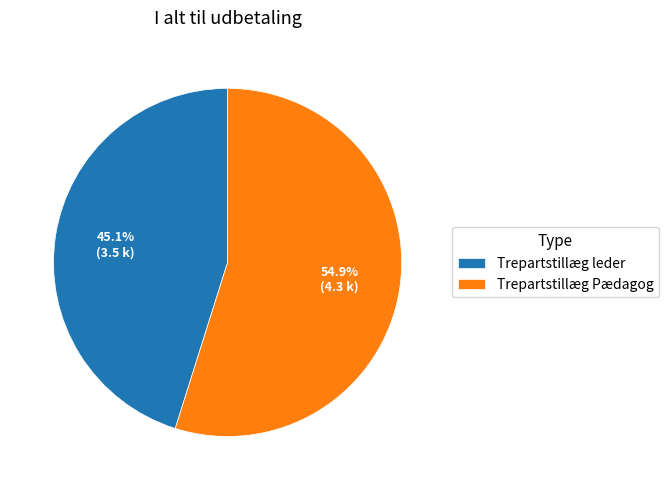

Rank the categories by value from highest to lowest.

Trepartstillæg Pædagog, Trepartstillæg leder